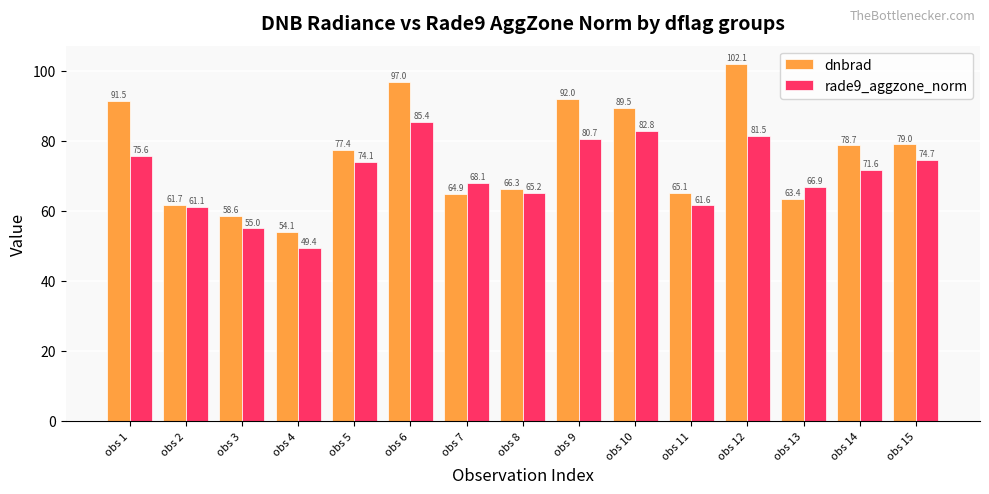

The rade9_aggzone_norm series shows 74.7 at obs 15. True or false?

True